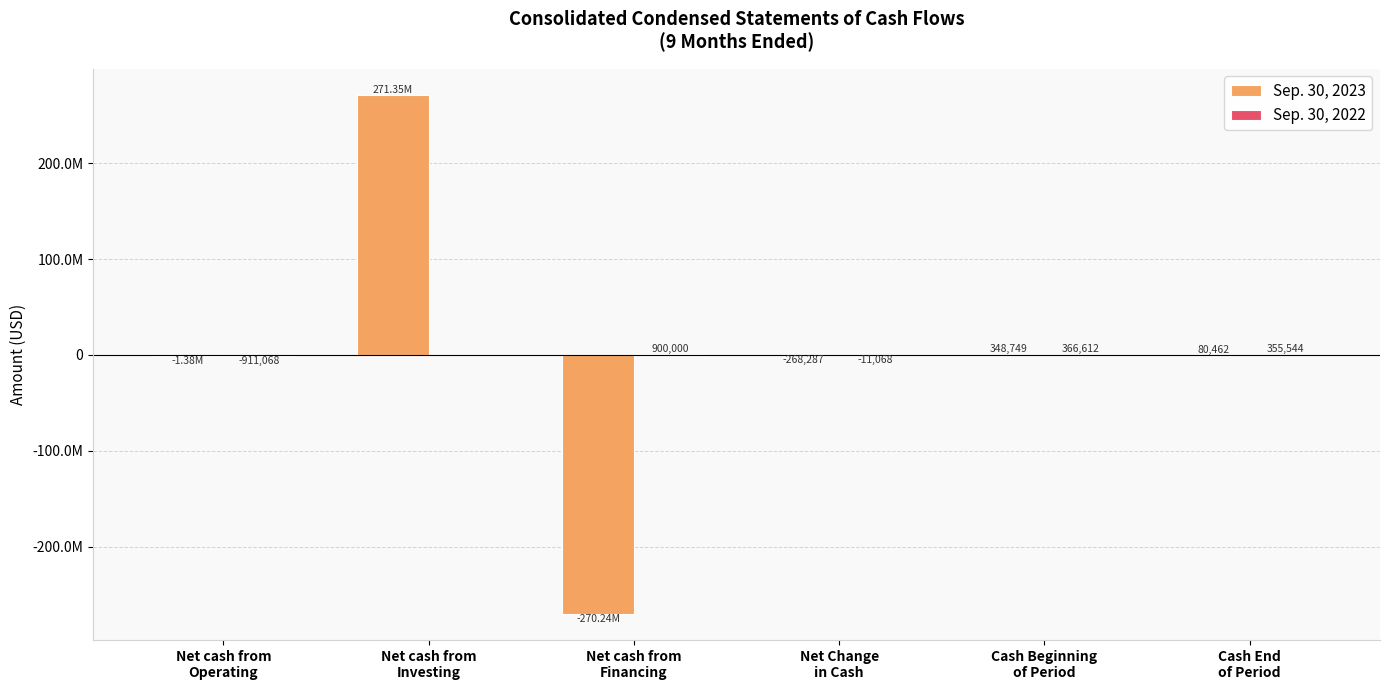

At which category is the sum across all series the highest?

Net cash from
Investing